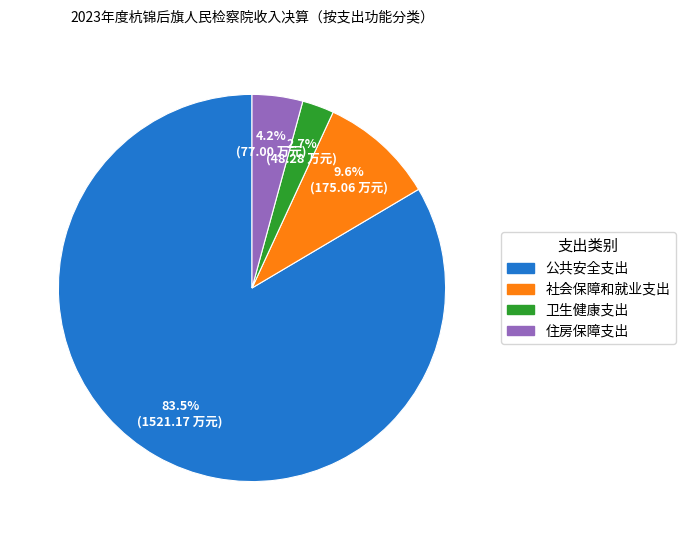

Is the sum of 住房保障支出 and 卫生健康支出 greater than half?

No